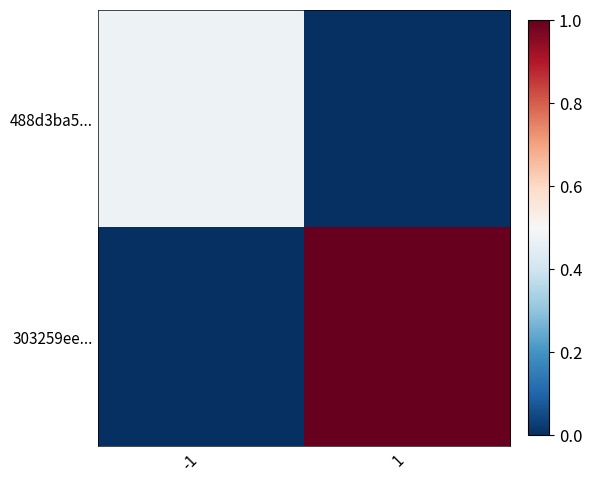

Reading left to right, list all the values displayed in this chart.

488d3ba5...: -1=0.5	1=0.0
303259ee...: -1=0.0	1=1.0